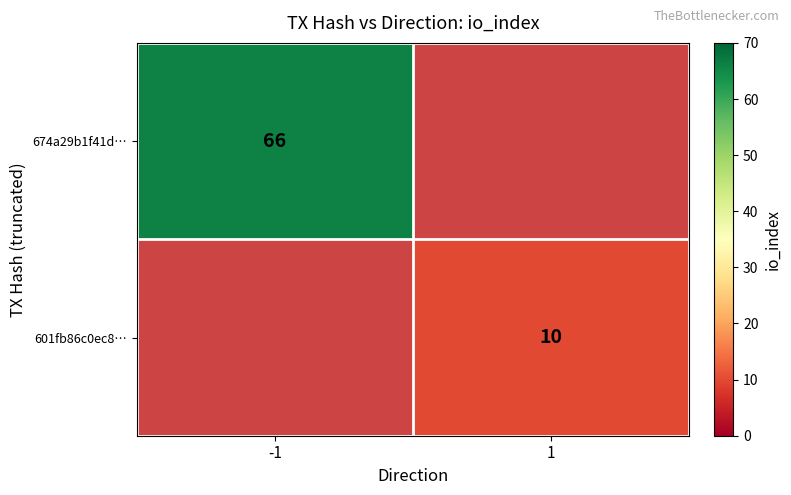

List the series in order of their peak value, highest first.

674a29b1f41d…, 601fb86c0ec8…